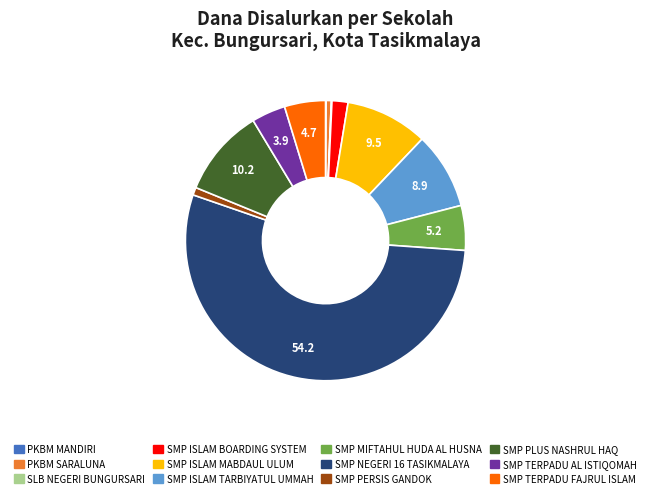

Between SMP NEGERI 16 TASIKMALAYA and SMP ISLAM MABDAUL ULUM, which is larger?

SMP NEGERI 16 TASIKMALAYA